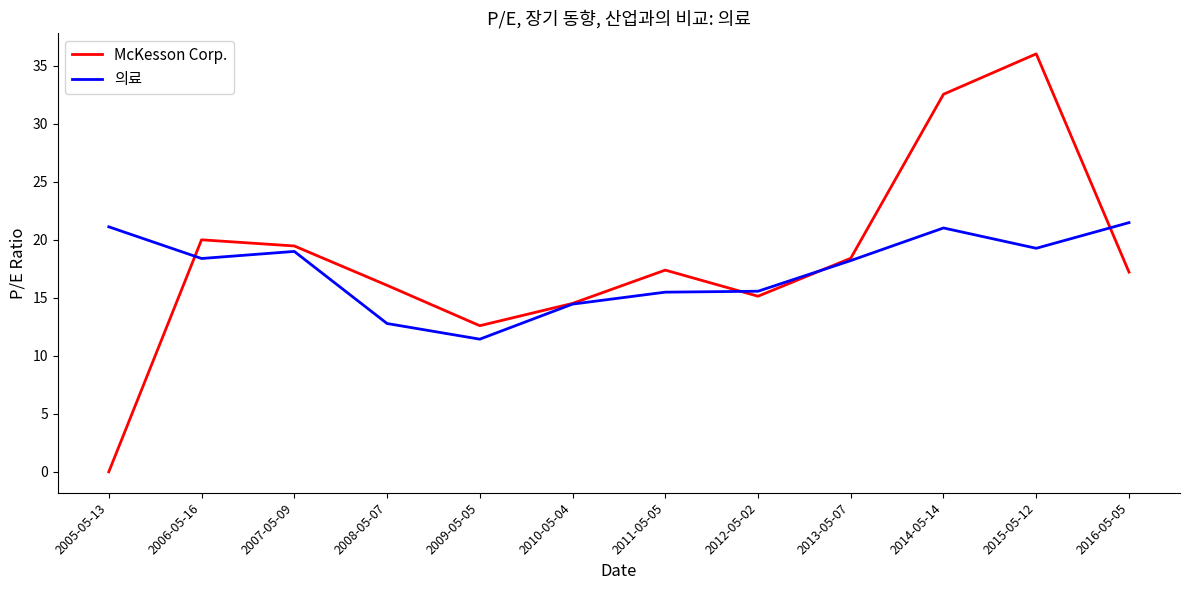

What position from the left is 2016-05-05?

12